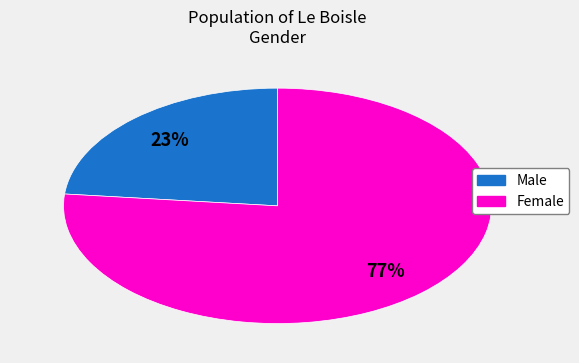

Count the number of slices in the pie.

2